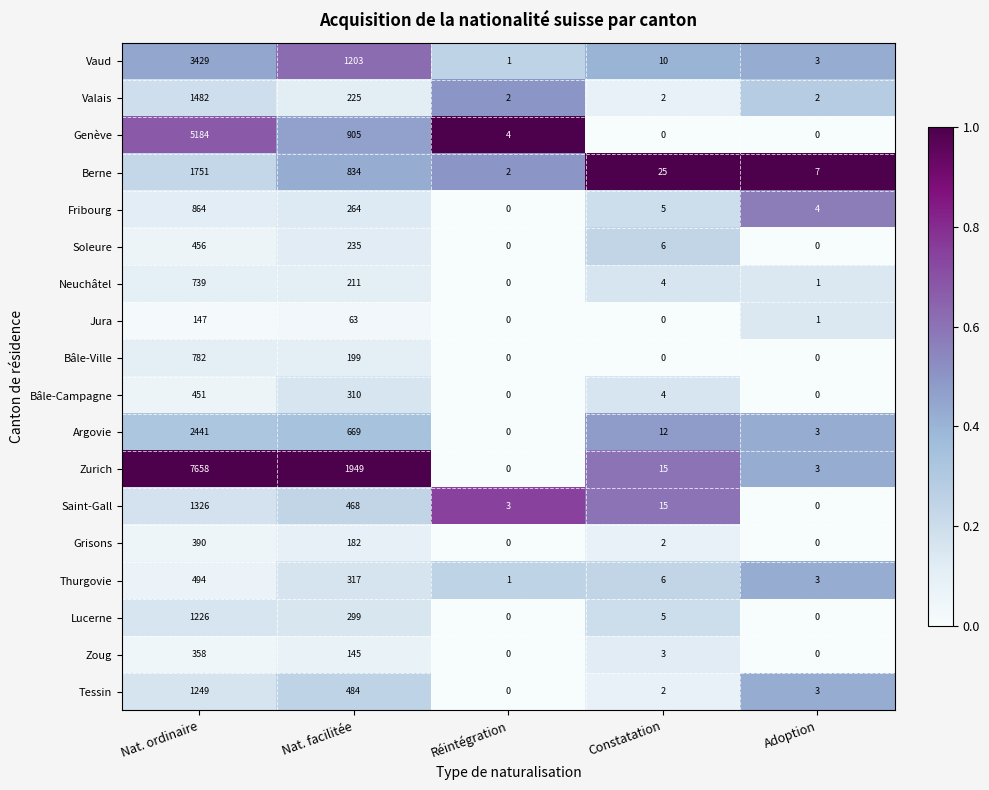

Which series has the largest total across all categories?

Zurich